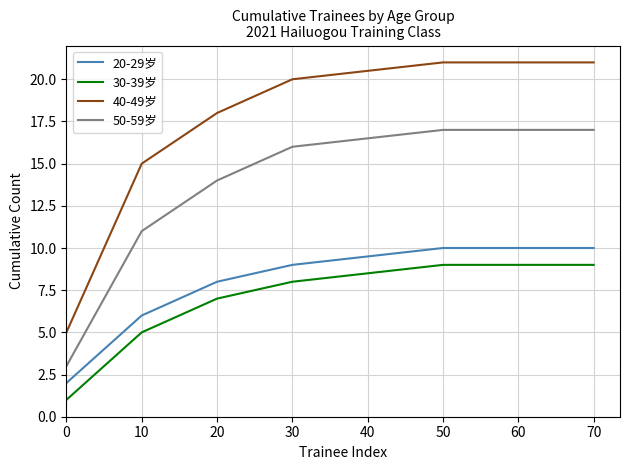

True or false: 20-29岁 and 30-39岁 intersect in this chart.

False